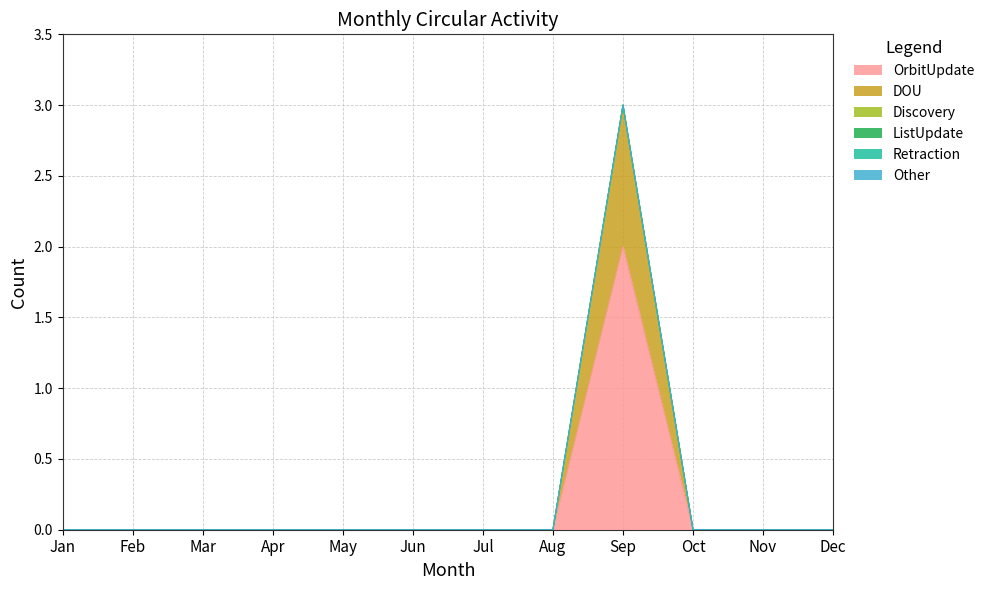

True or false: Other and DOU intersect in this chart.

False